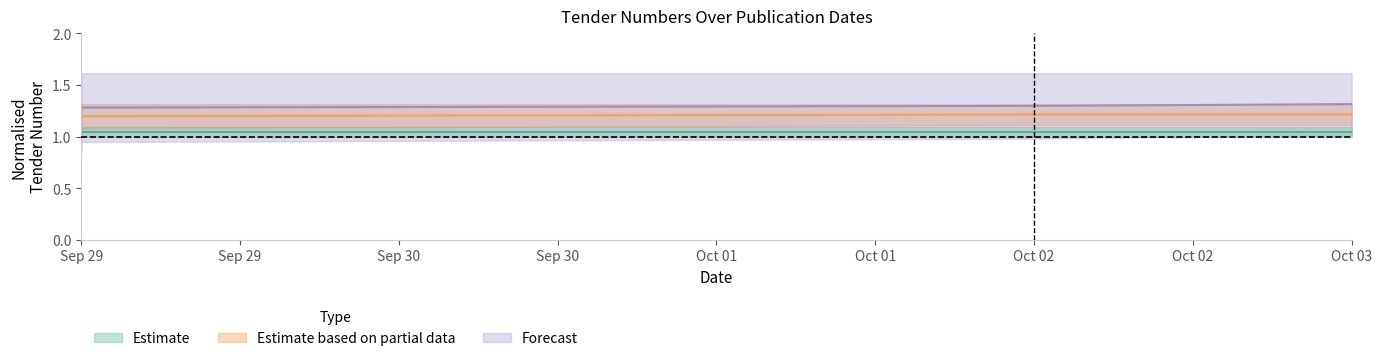

What is the label of the 1st point from the right?

2023-10-03